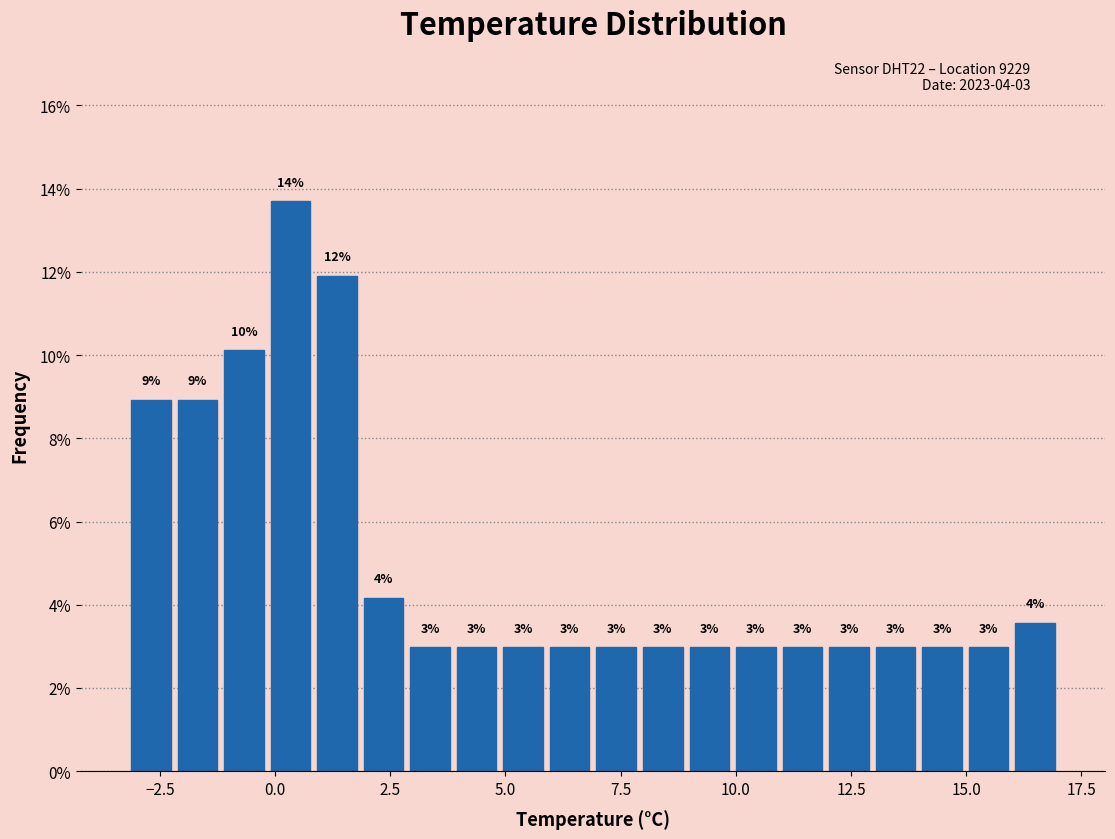

Around what value on the x-axis is the tallest bar? Give the approximate position of its centre, as read against the axis.

0.5